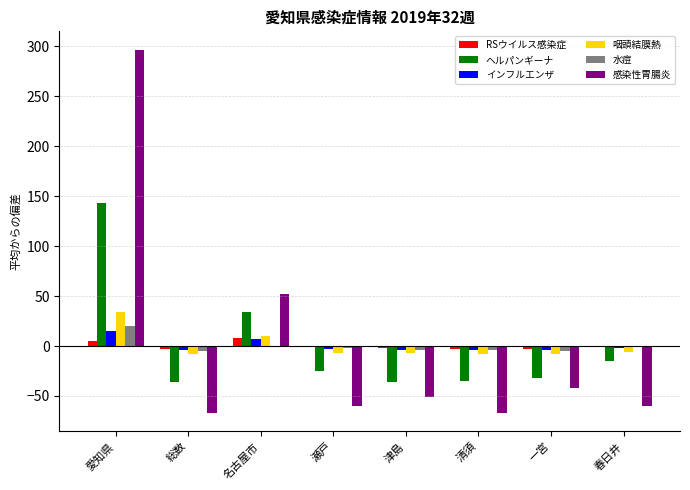

Which category has the highest value across all series?

愛知県